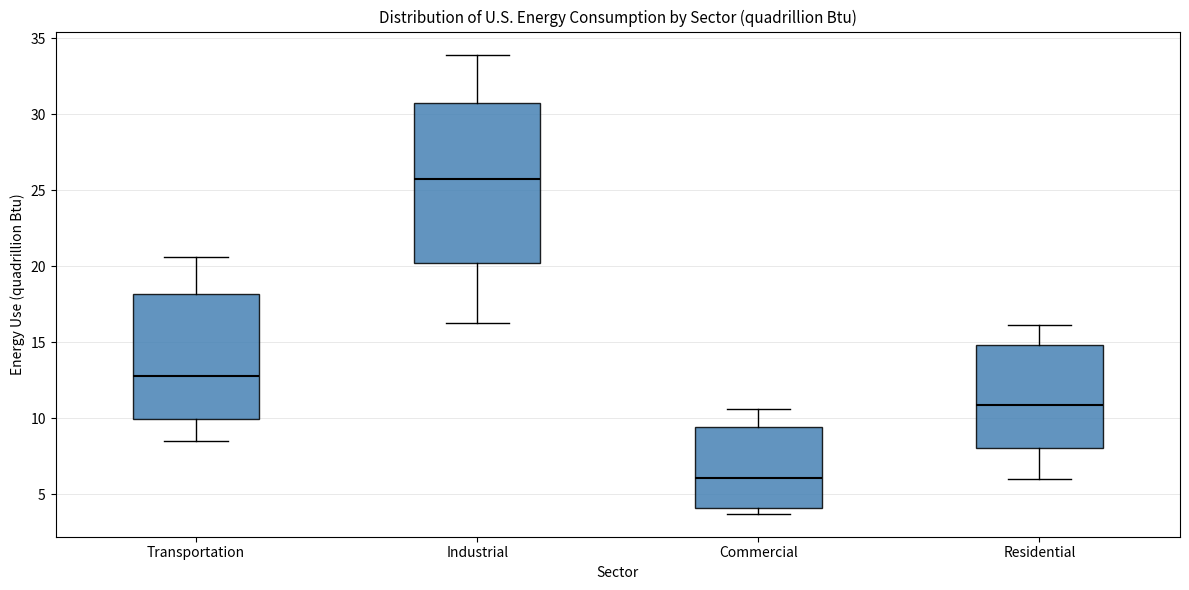

Reading left to right, transcribe this box plot: for each box, give where its median line is, the range the box spans, and where its two whiskers end, as read against the y-axis. The values are not printed on the chart, so give them approximately, as read against the axis.

Transportation: median 13.0, box 10.0 to 18.0, whiskers 8.5 to 20.5
Industrial: median 26.0, box 20.0 to 31.0, whiskers 16.0 to 34.0
Commercial: median 6.0, box 4.0 to 9.5, whiskers 3.5 to 10.5
Residential: median 11.0, box 8.0 to 15.0, whiskers 6.0 to 16.0